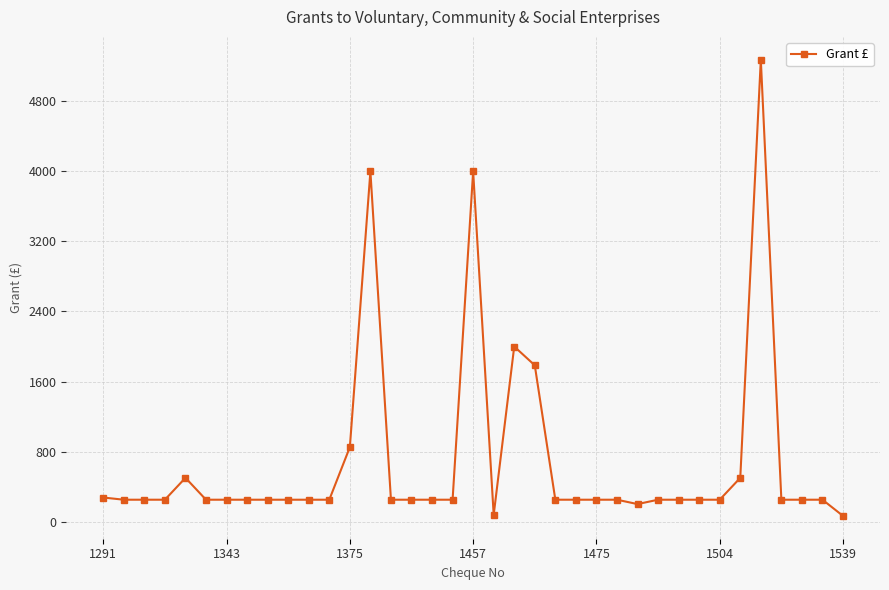

What is the greatest value displayed?

5276.0